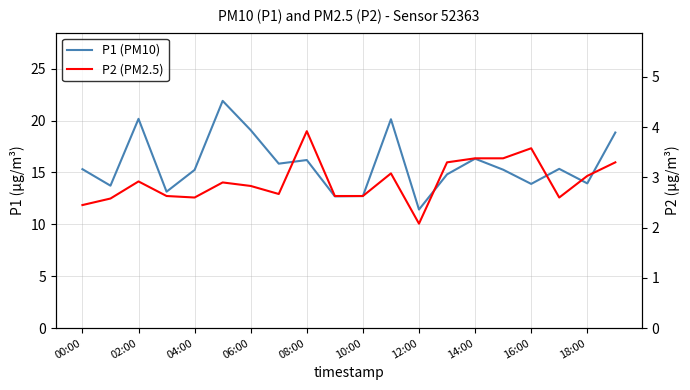

Rank the series by their maximum value, from highest to lowest.

P1 (PM10), P2 (PM2.5)